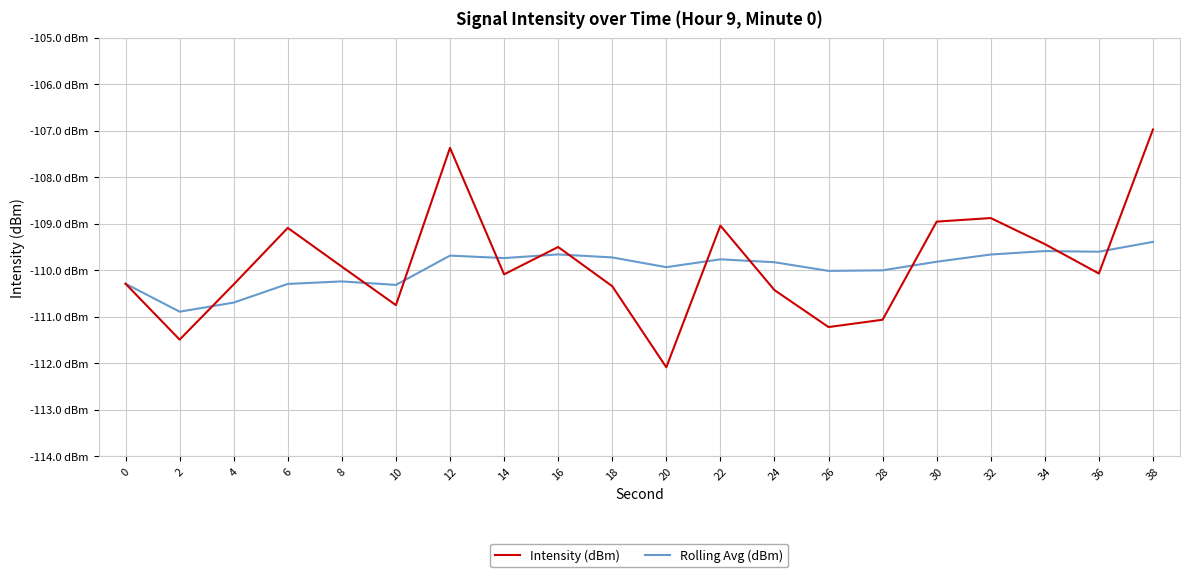

At how many categories does at least one series exceed -109?

4